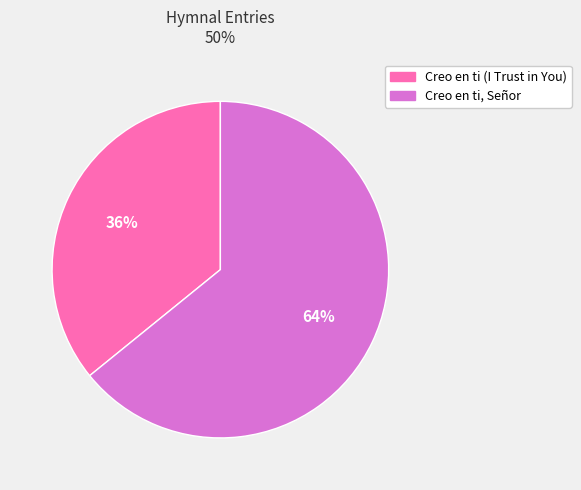

To the nearest percent, what is the difference between the Creo en ti (I Trust in You) and Creo en ti, Señor slice percentages?

28%